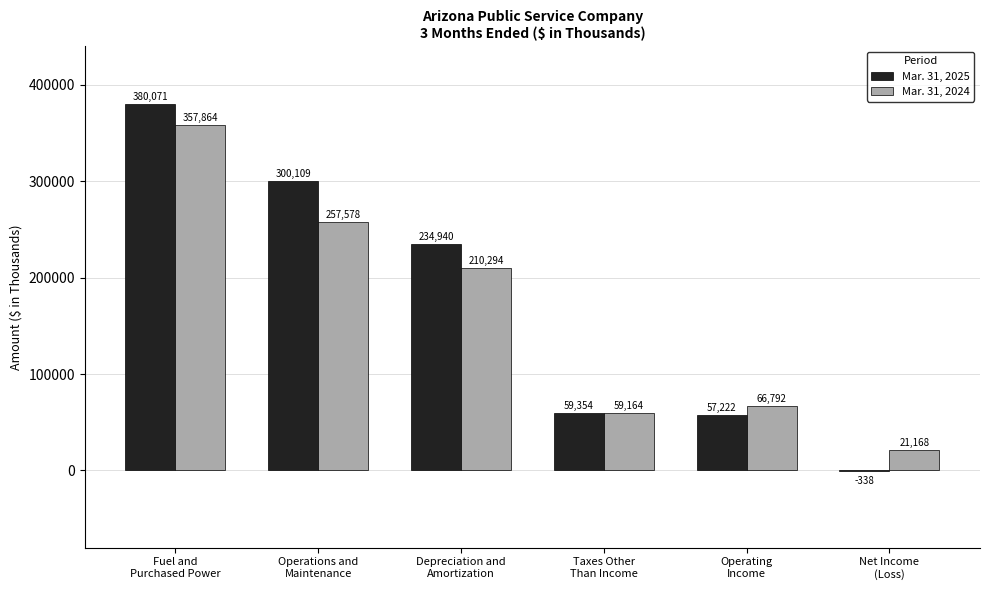

What is the maximum value shown in the chart?

380071